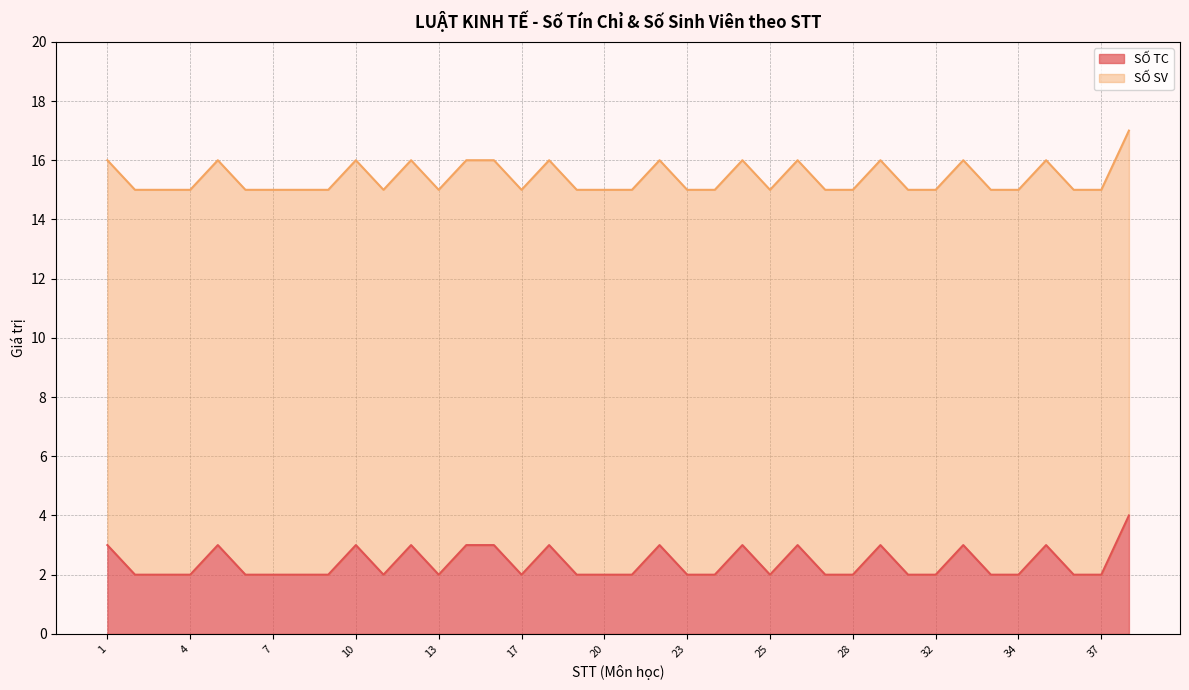

What is the smallest value displayed?

2